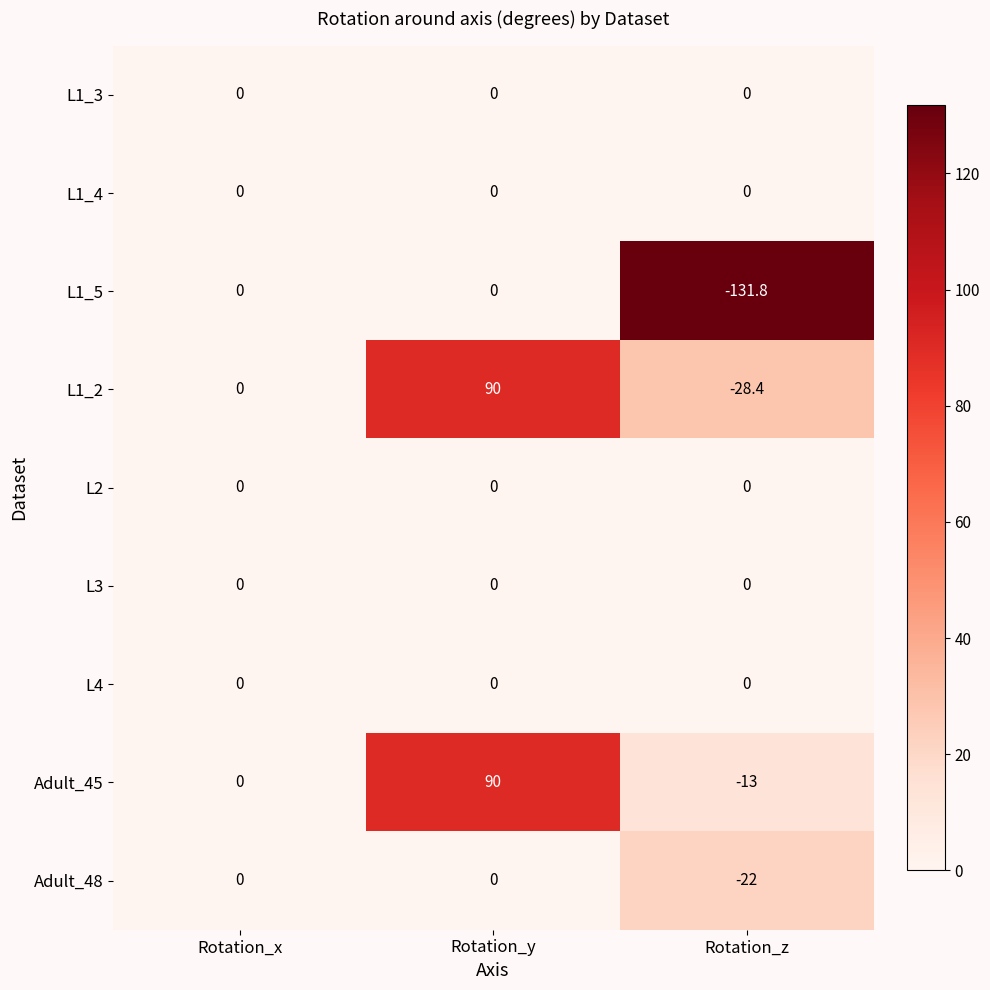

At which category is the sum across all series the highest?

Rotation_y